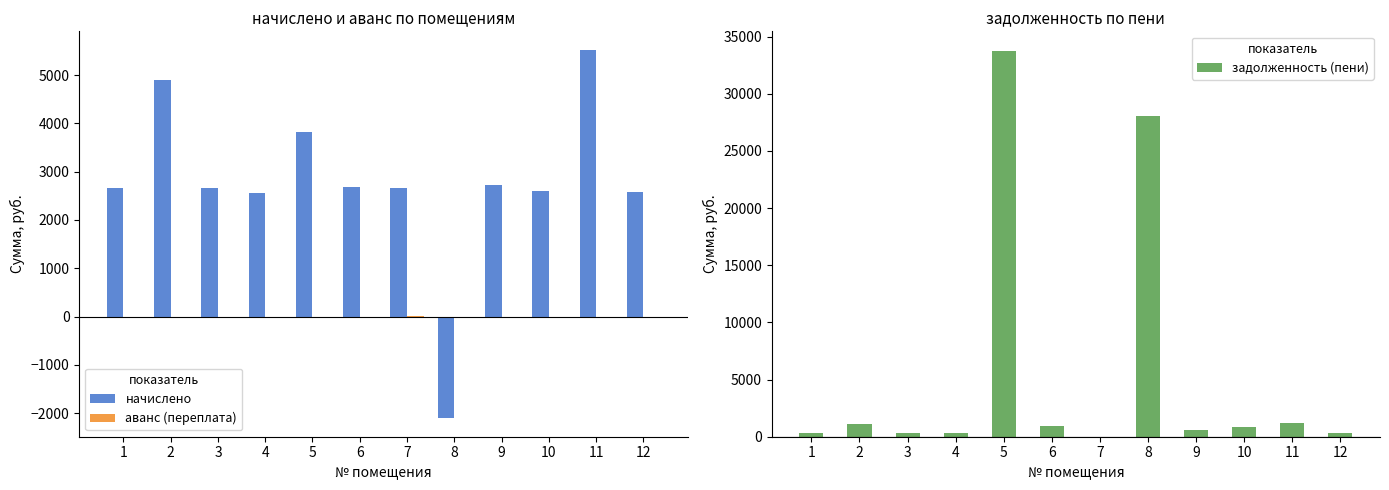

Rank the series by their maximum value, from highest to lowest.

задолженность (пени), начислено, аванс (переплата)